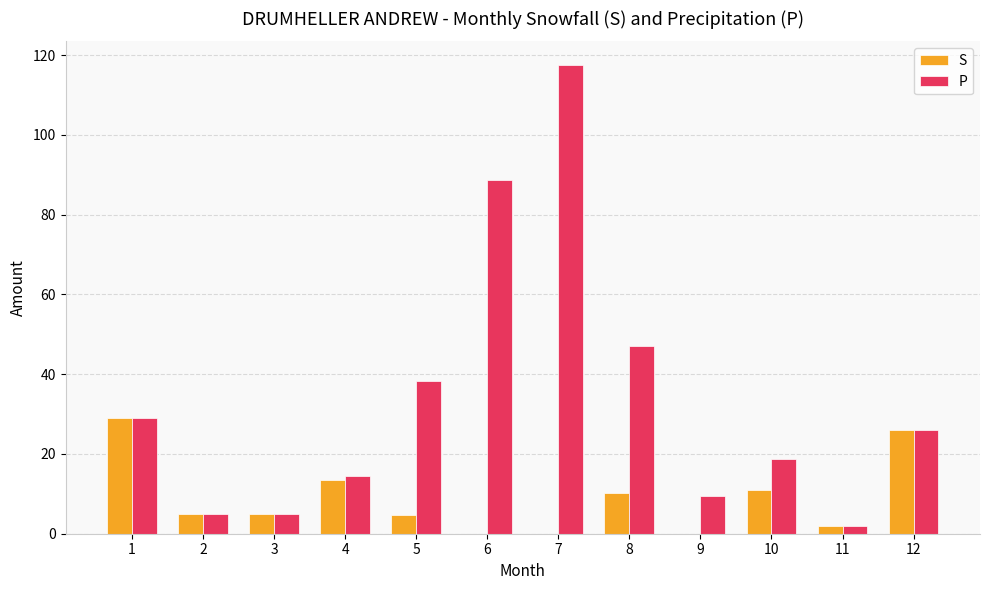

The value of S at 10 is 16.9. True or false?

False